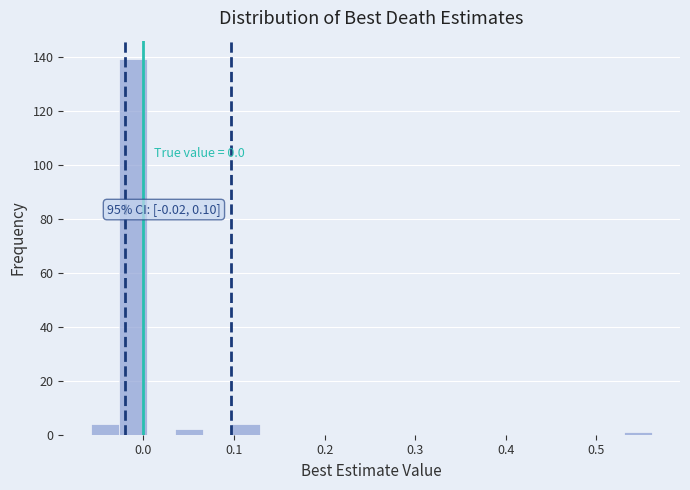

Read against the x-axis, roughly where is the centre of the tallest bar?

-0.01